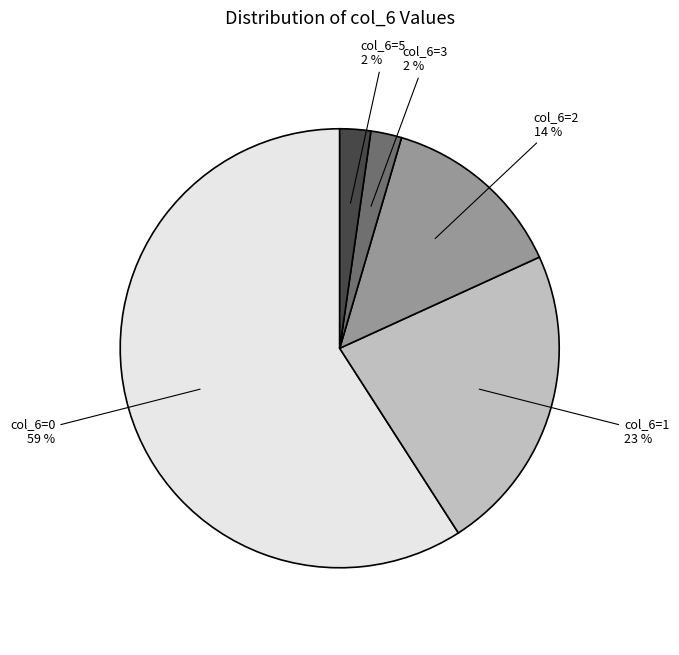

Is there any slice that represents more than half of the pie?

Yes